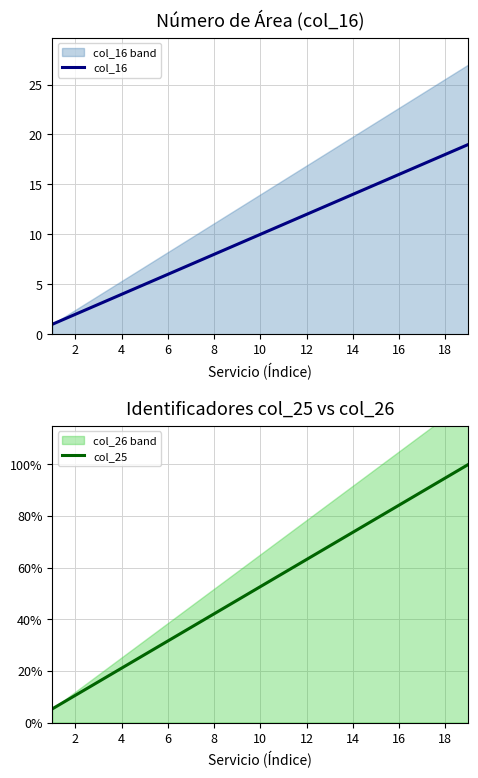

True or false: col_25 and col_16 intersect in this chart.

False